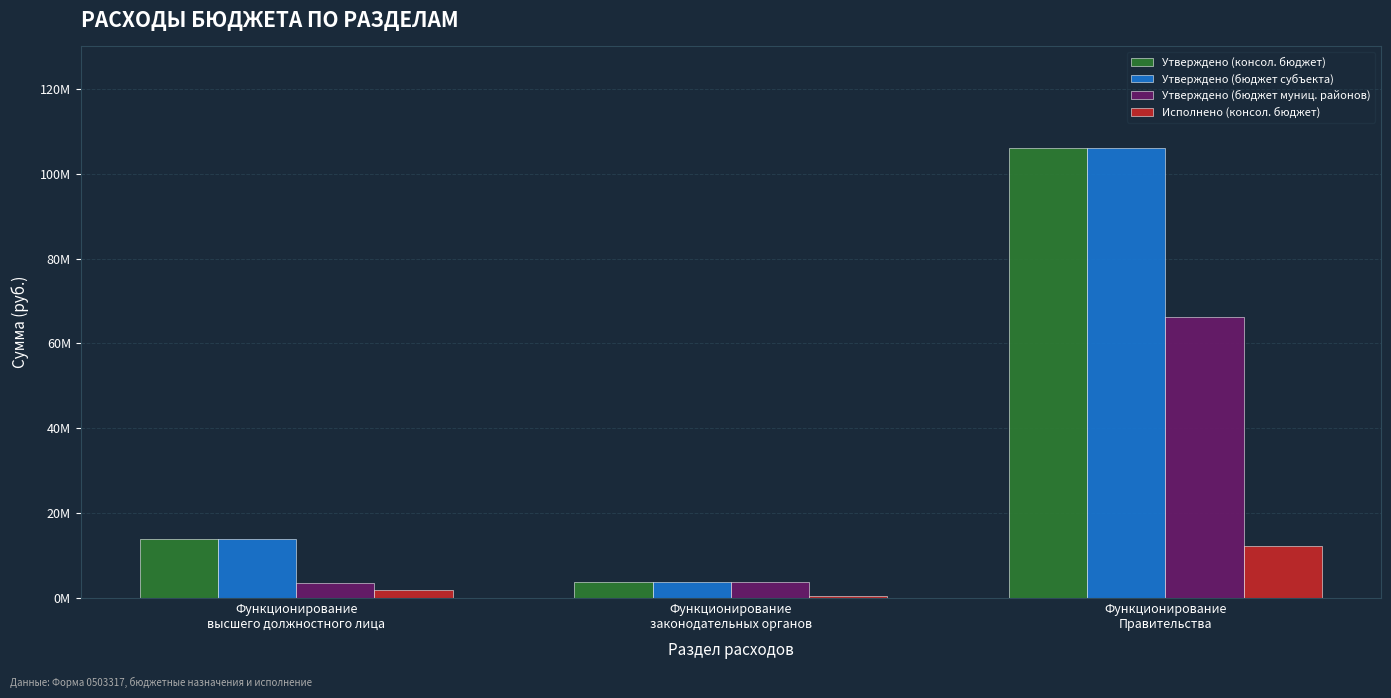

What is the sum of all Утверждено (бюджет субъекта) values?

123895744.9